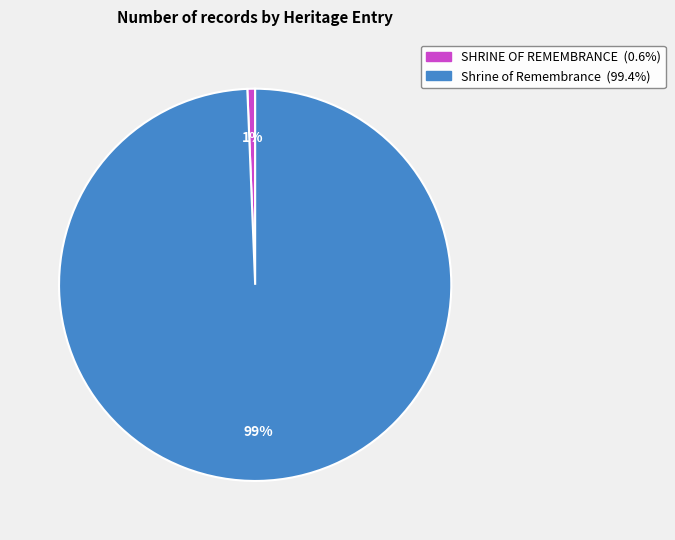

To the nearest percent, what is the average slice percentage?

50%